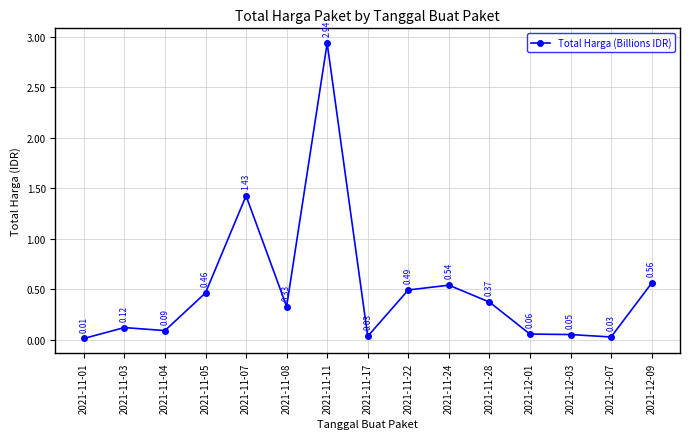

Between 2021-11-17 and 2021-11-28, which is larger?

2021-11-28